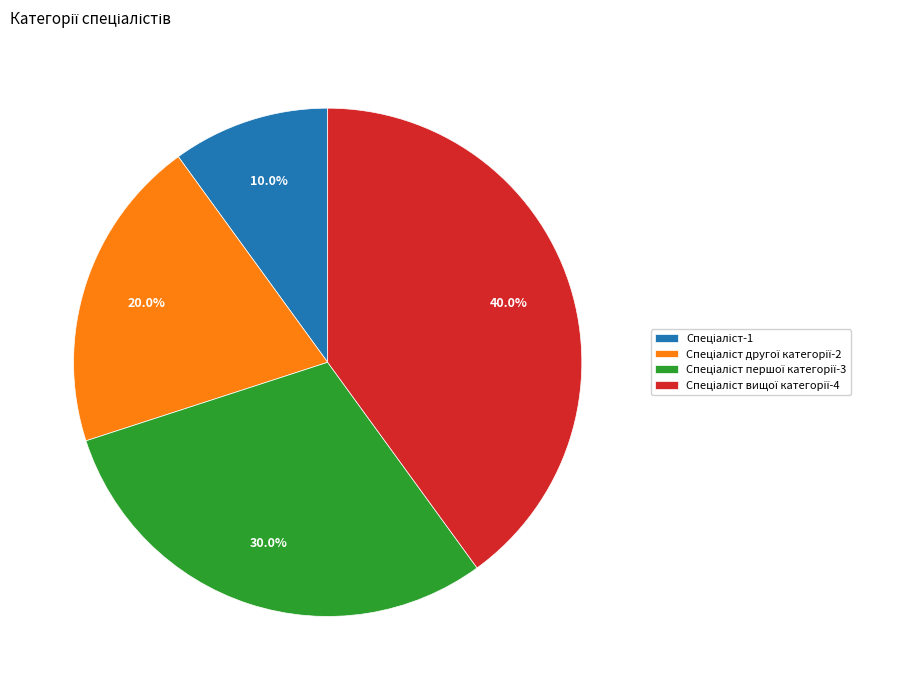

Is there a majority slice in this chart?

No